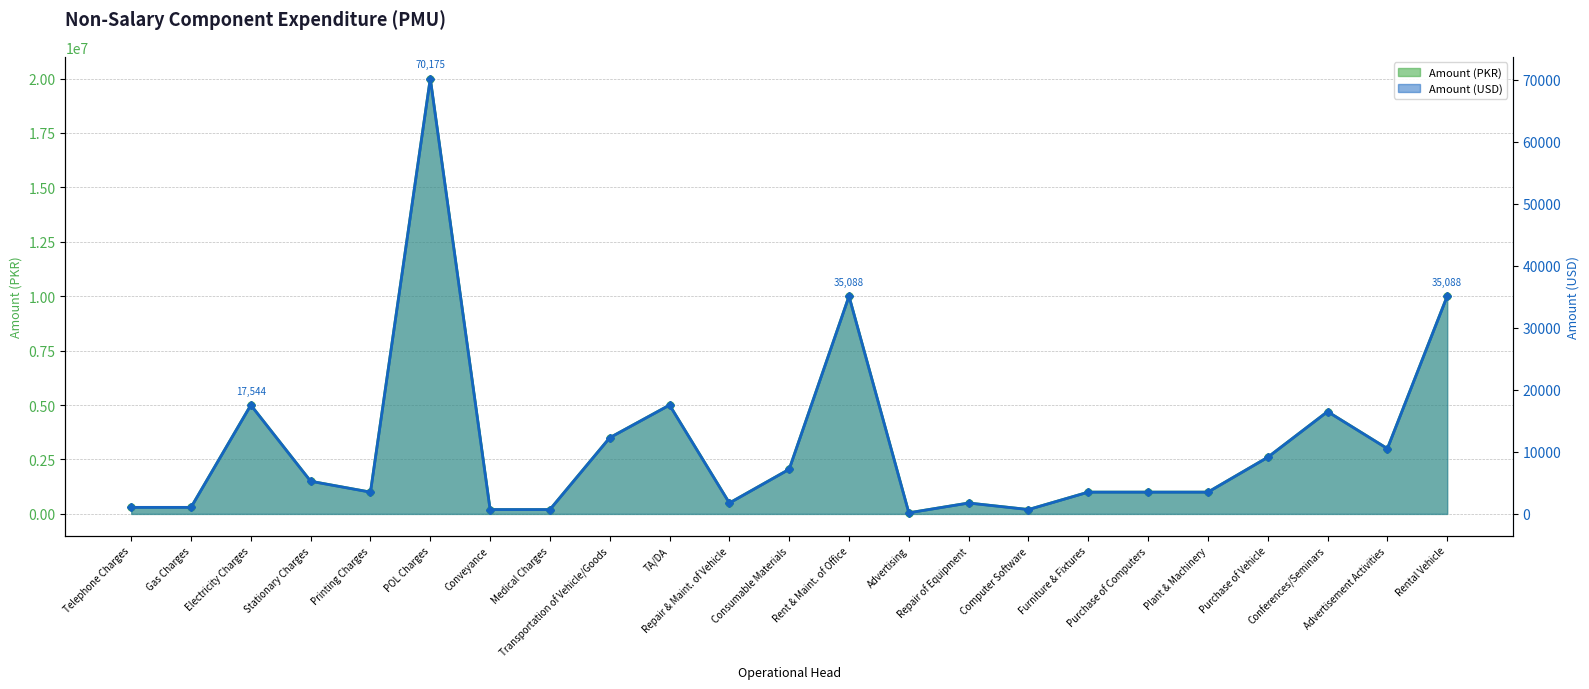

Is the value of Amount (USD) at Furniture & Fixtures greater than the value of Amount (PKR) at Purchase of Vehicle?

No